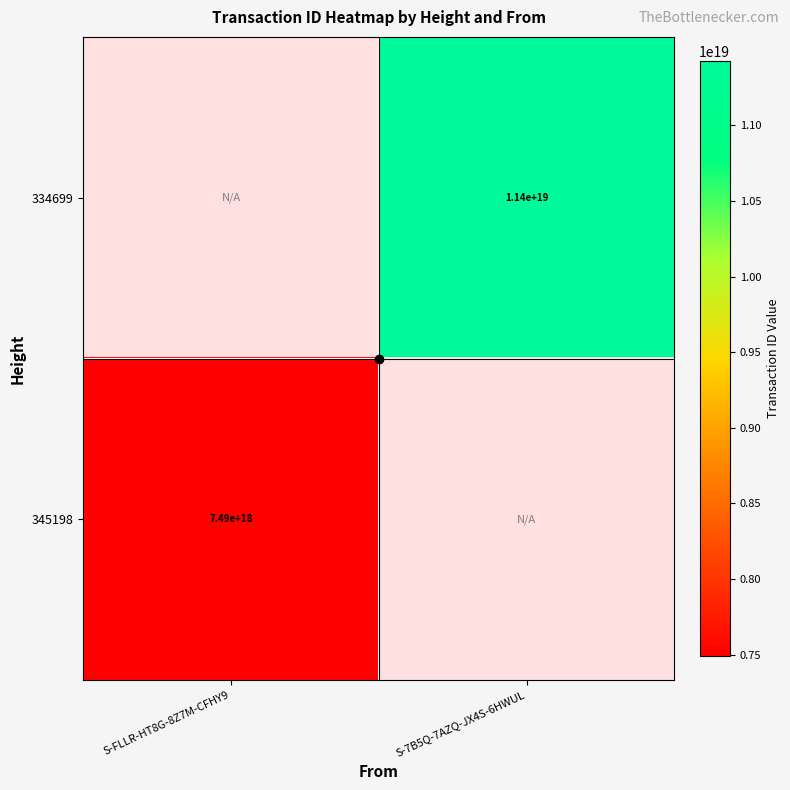

At which category does the chart reach its minimum across all series?

S-FLLR-HT8G-8Z7M-CFHY9